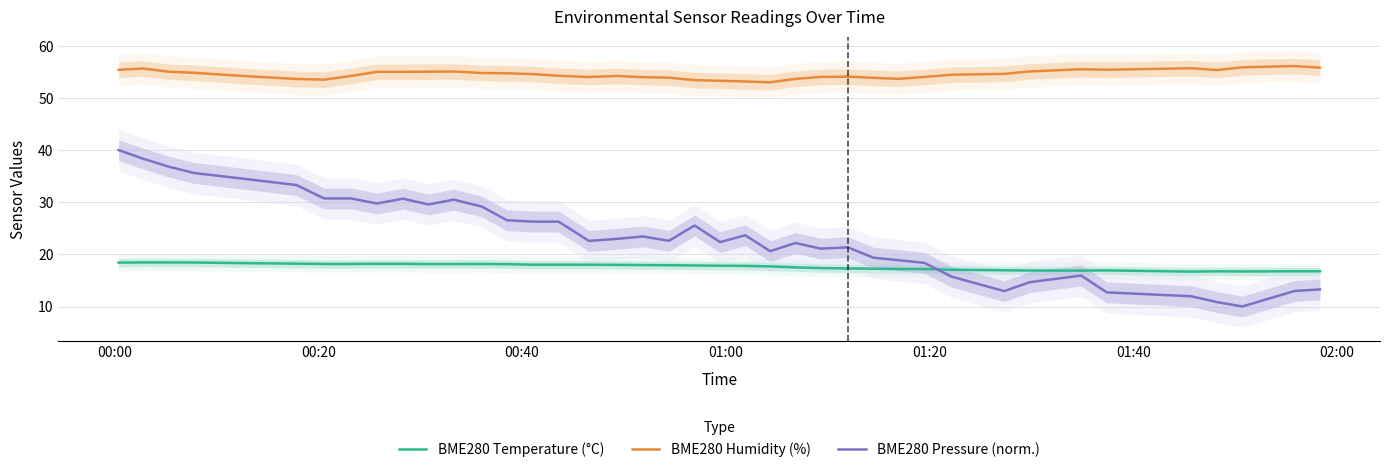

True or false: BME280 Temperature (°C) and BME280 Pressure (norm.) cross at least once.

True